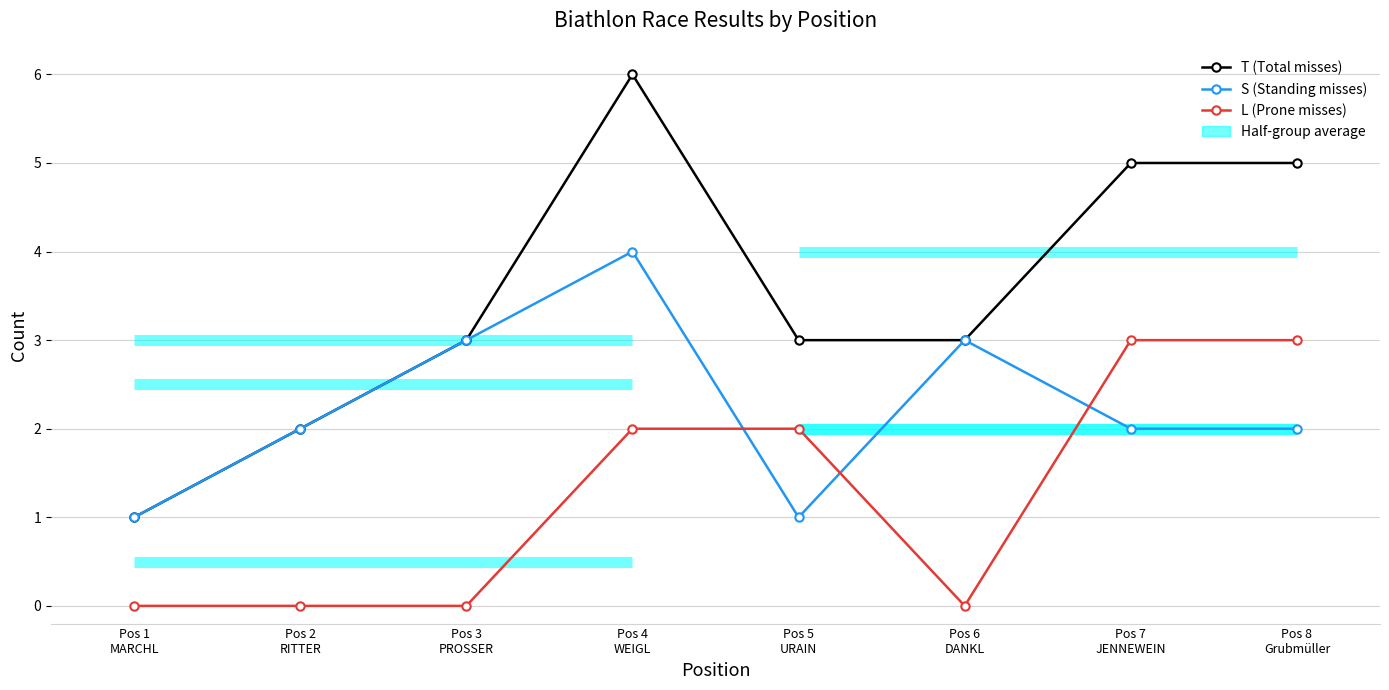

Reading left to right, extract all data points from this chart.

T (Total misses): Pos 1
MARCHL=1	Pos 2
RITTER=2	Pos 3
PROSSER=3	Pos 4
WEIGL=6	Pos 5
URAIN=3	Pos 6
DANKL=3	Pos 7
JENNEWEIN=5	Pos 8
Grubmüller=5
S (Standing misses): Pos 1
MARCHL=1	Pos 2
RITTER=2	Pos 3
PROSSER=3	Pos 4
WEIGL=4	Pos 5
URAIN=1	Pos 6
DANKL=3	Pos 7
JENNEWEIN=2	Pos 8
Grubmüller=2
L (Prone misses): Pos 1
MARCHL=0	Pos 2
RITTER=0	Pos 3
PROSSER=0	Pos 4
WEIGL=2	Pos 5
URAIN=2	Pos 6
DANKL=0	Pos 7
JENNEWEIN=3	Pos 8
Grubmüller=3